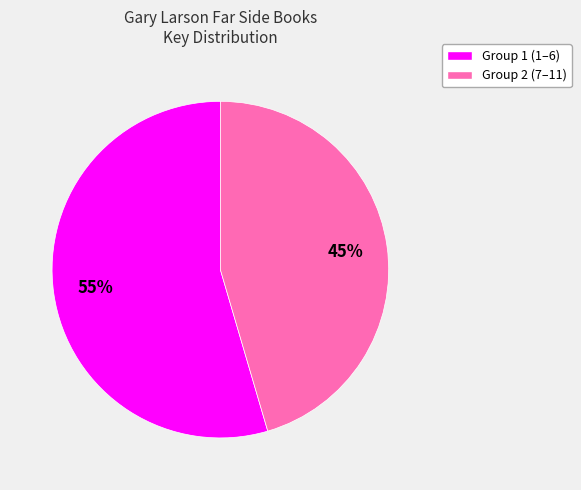

To the nearest percent, what is the average slice percentage?

50%